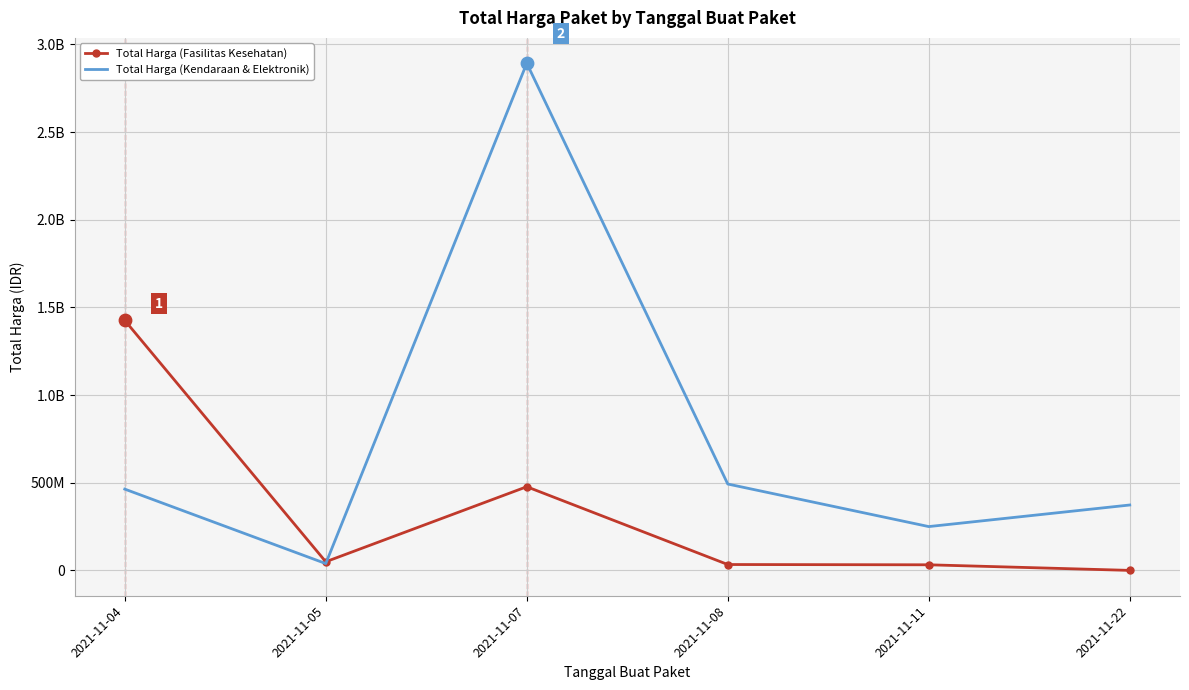

At how many categories does at least one series exceed 1947598987?

1